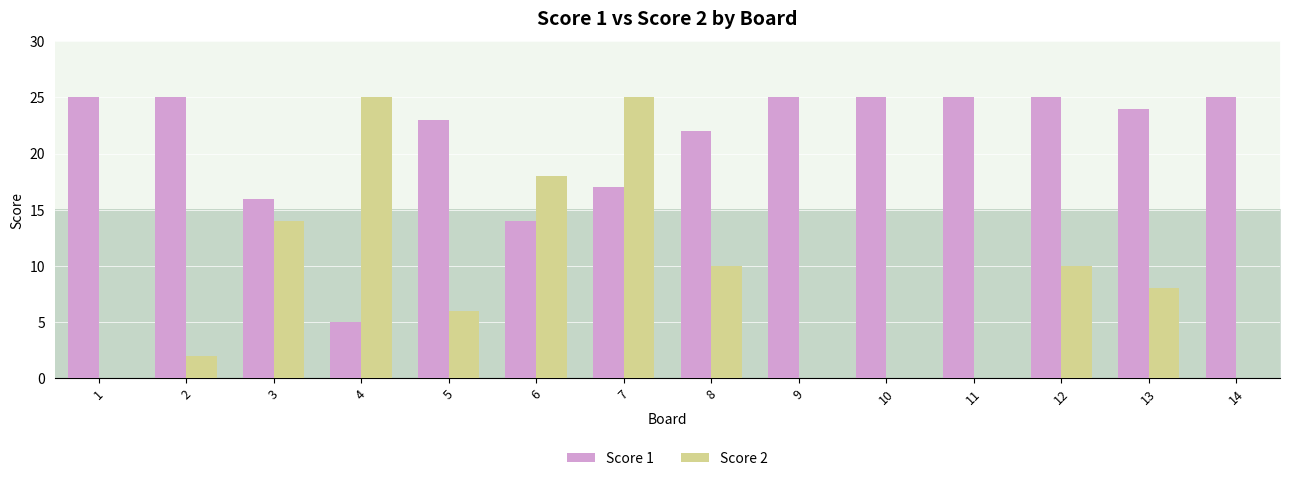

What is the spread (max minus min) of values at 13?

16